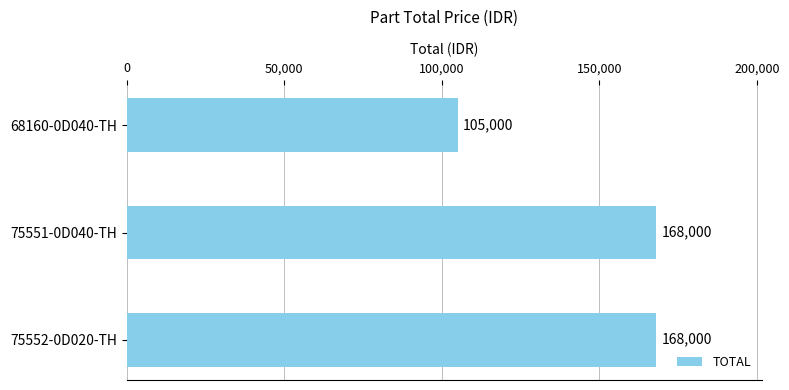

What is the maximum value shown in the chart?

168000